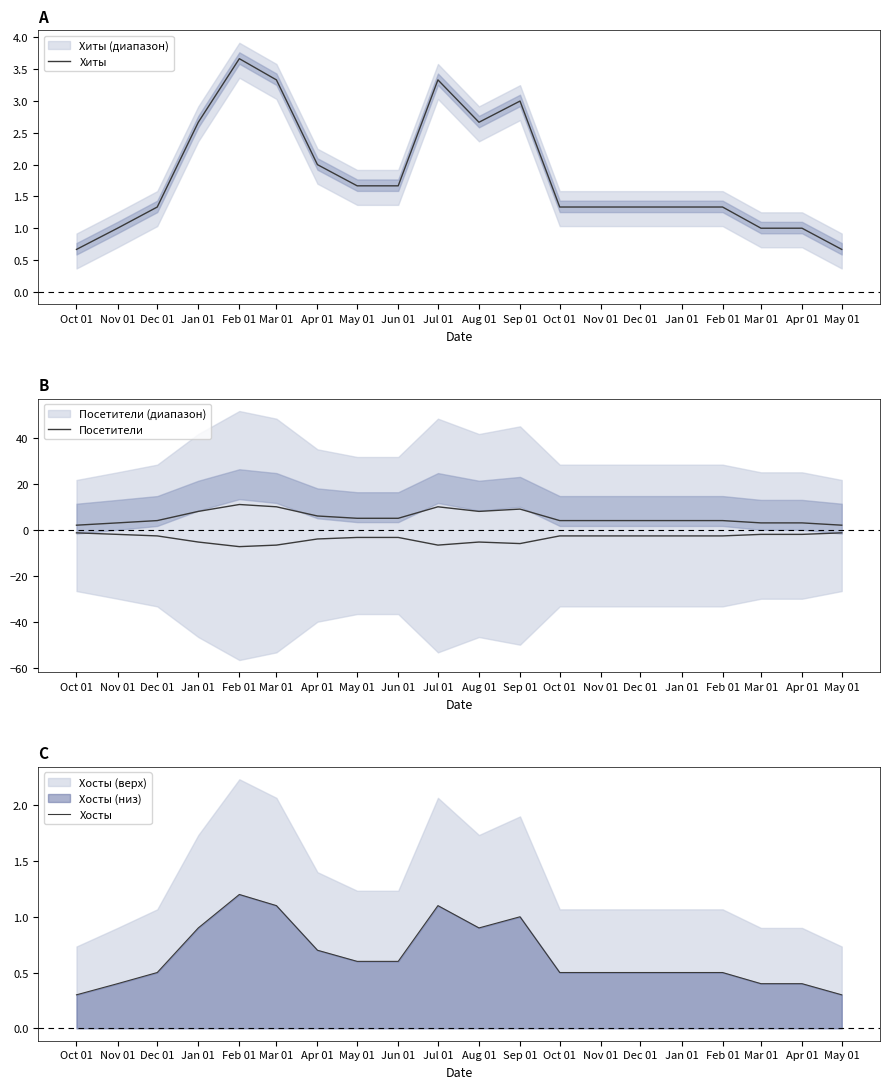

How many lines are shown in the chart?

3